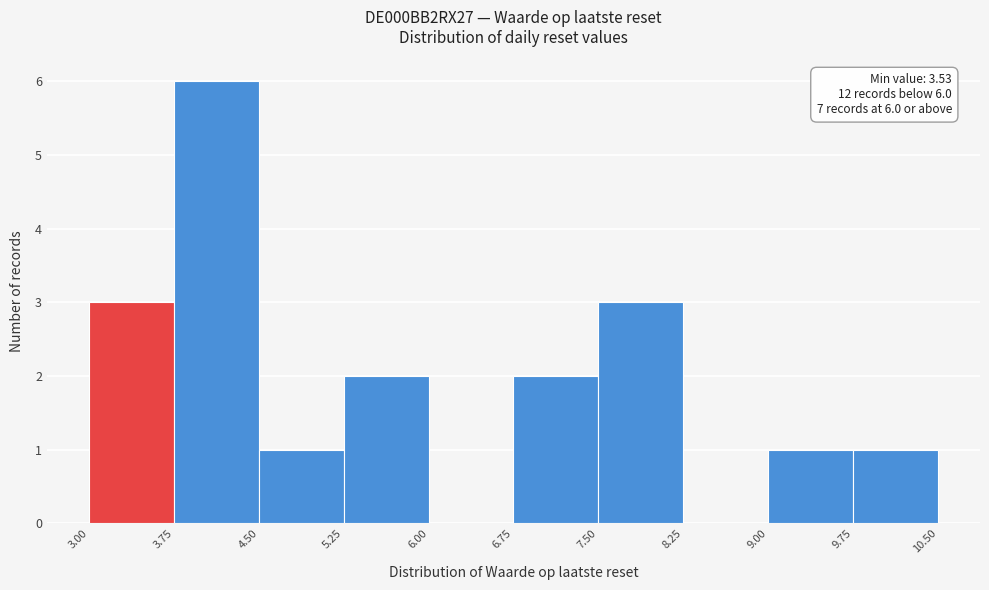

Over which range of the x-axis is the bar tallest?

3.75 to 4.50